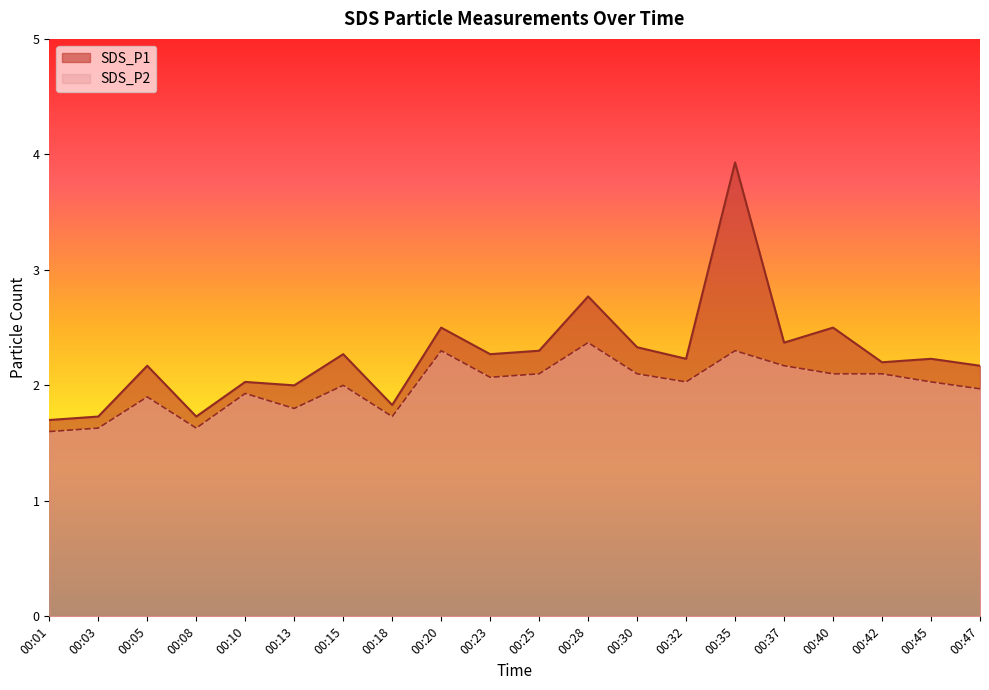

Reading left to right, extract all data points from this chart.

SDS_P1: 00:01=1.7	00:03=1.7	00:05=2.2	00:08=1.7	00:10=2.0	00:13=2.0	00:15=2.3	00:18=1.8	00:20=2.5	00:23=2.3	00:25=2.3	00:28=2.8	00:30=2.3	00:32=2.2	00:35=3.9	00:37=2.4	00:40=2.5	00:42=2.2	00:45=2.2	00:47=2.2
SDS_P2: 00:01=1.6	00:03=1.6	00:05=1.9	00:08=1.6	00:10=1.9	00:13=1.8	00:15=2.0	00:18=1.7	00:20=2.3	00:23=2.1	00:25=2.1	00:28=2.4	00:30=2.1	00:32=2.0	00:35=2.3	00:37=2.2	00:40=2.1	00:42=2.1	00:45=2.0	00:47=2.0